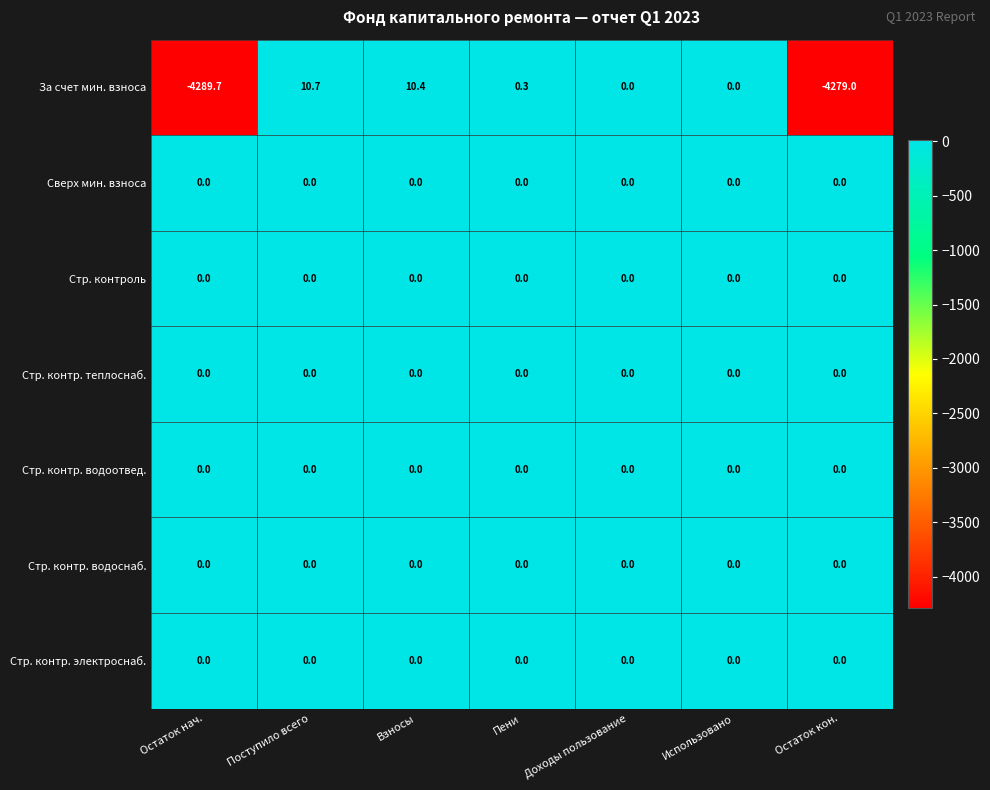

How many series are shown in this chart?

7